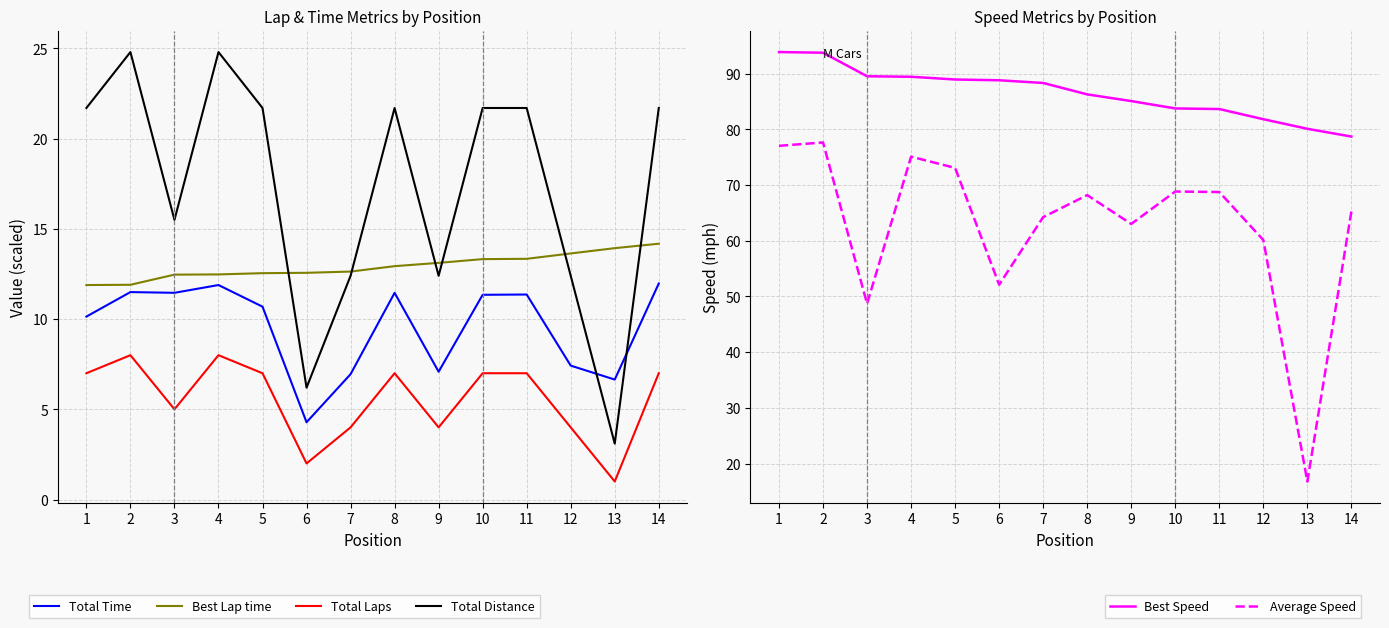

Which series has the widest spread of values?

Average Speed